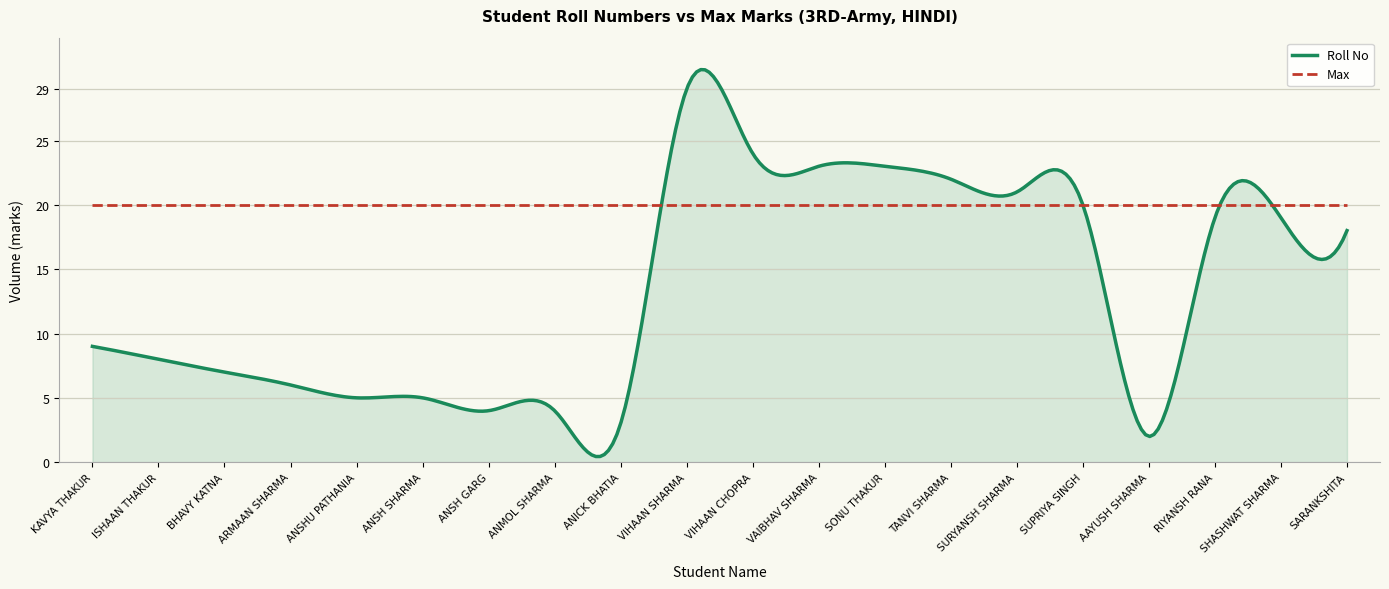

Which series has the largest total across all categories?

Max